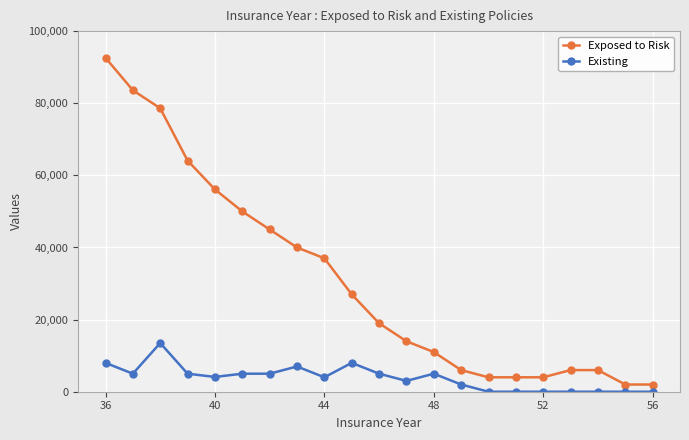

What is the sum of all Exposed to Risk values?

652000